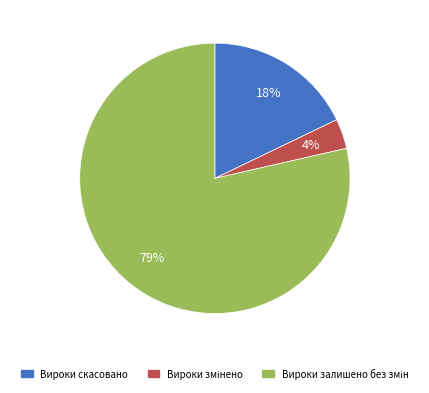

Does Вироки скасовано account for over 50% of the chart?

No